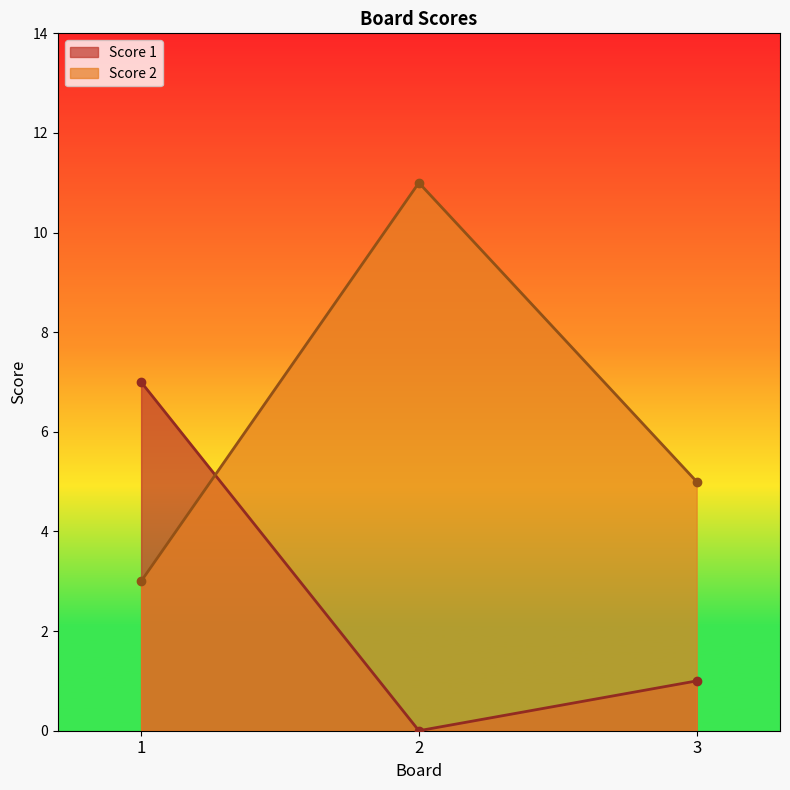

The value of Score 2 at 3 is 5. True or false?

True